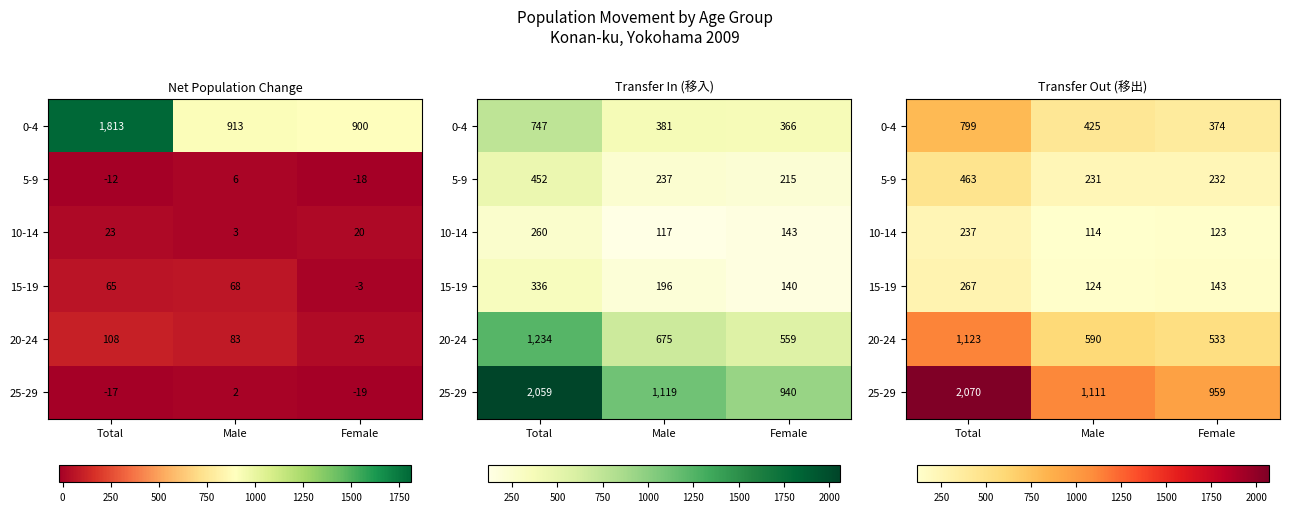

How many values in the 5-9 series are below 232?

1